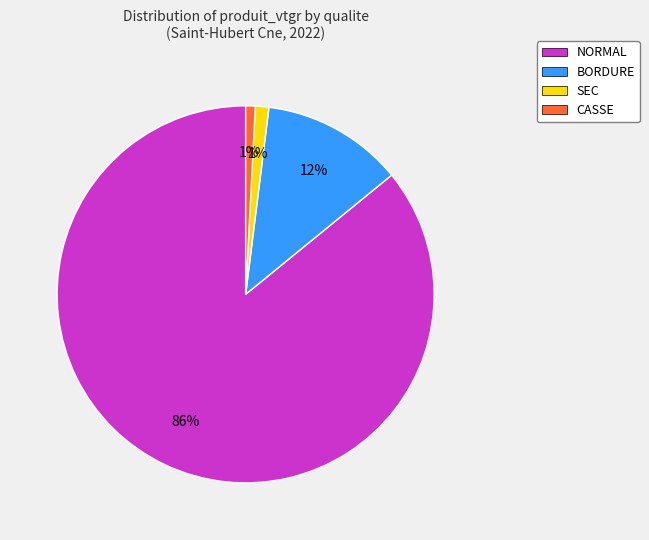

How many slices are in this pie chart?

4